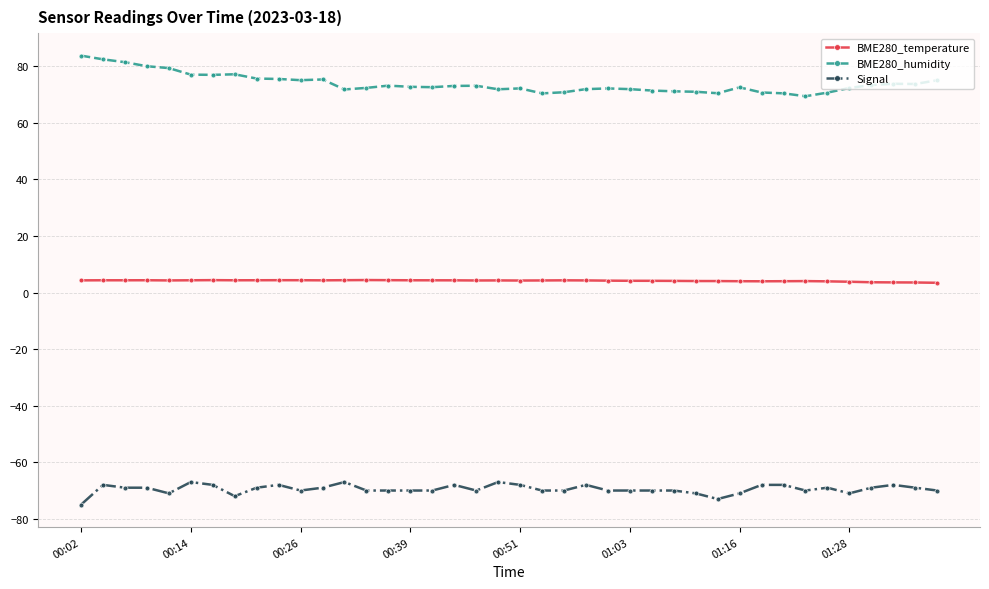

True or false: Signal and BME280_temperature intersect in this chart.

False